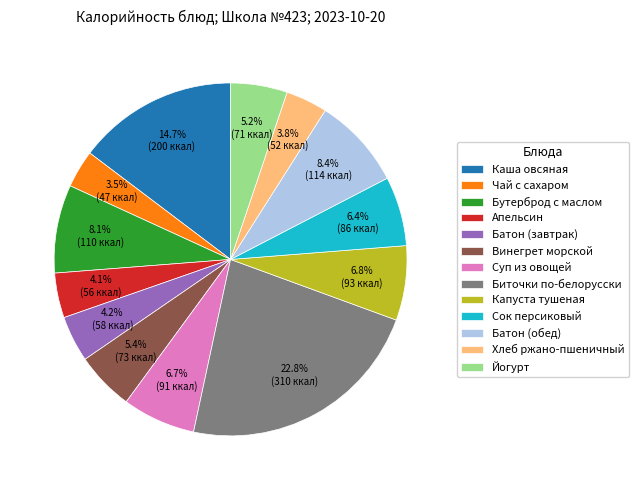

Is there any slice that represents more than half of the pie?

No